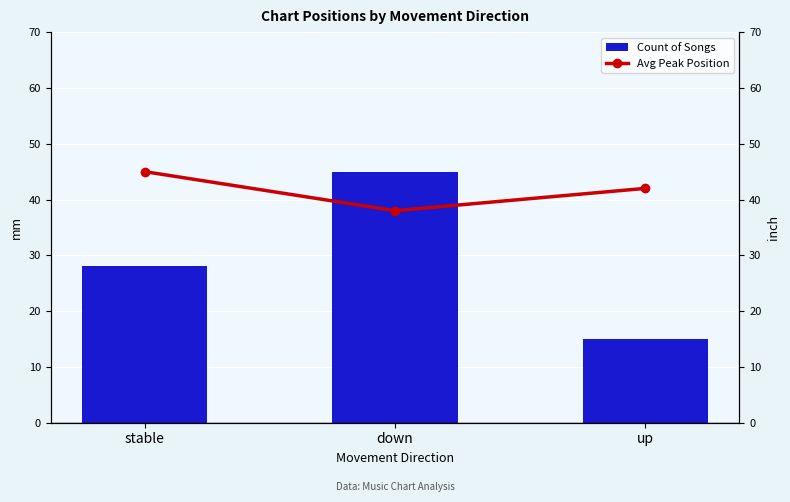

At which label does Count of Songs reach its minimum?

up